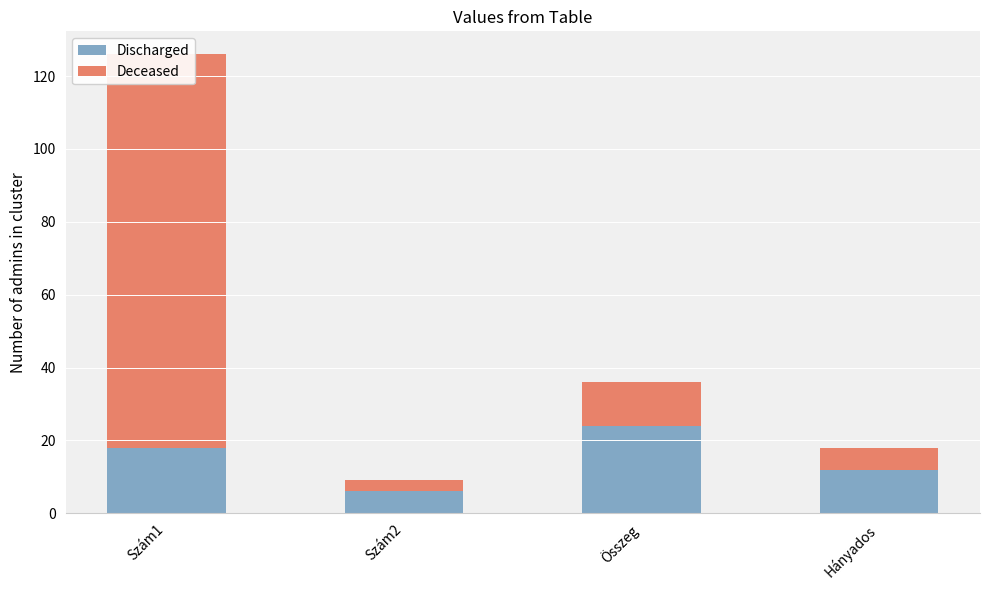

Between Szám1 and Összeg, which series saw the biggest shift?

Deceased